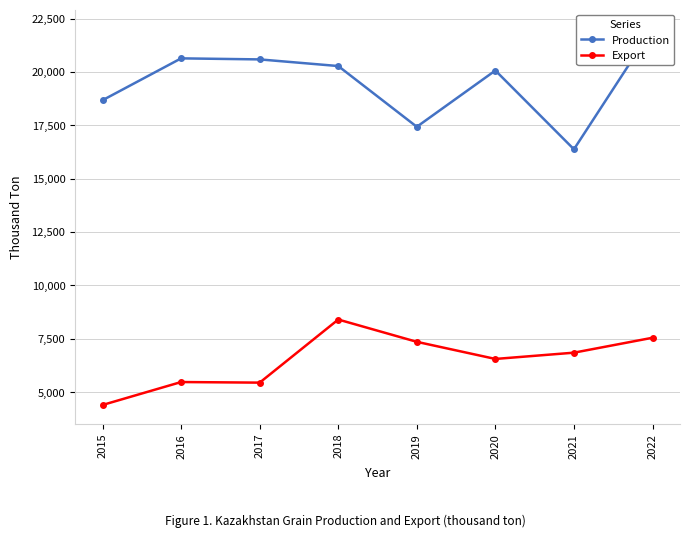

What is the difference between the second highest and minimum values in the Export series?

3147.7